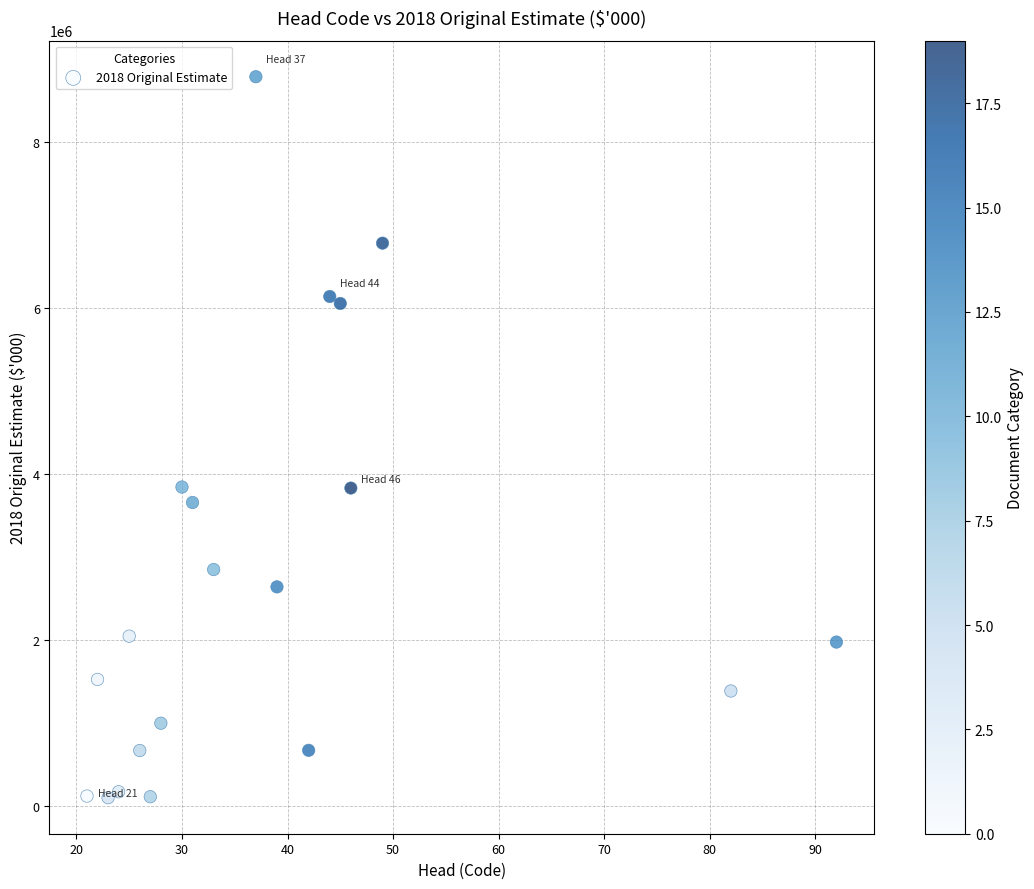

What is the range of X values (max minus min)?

71